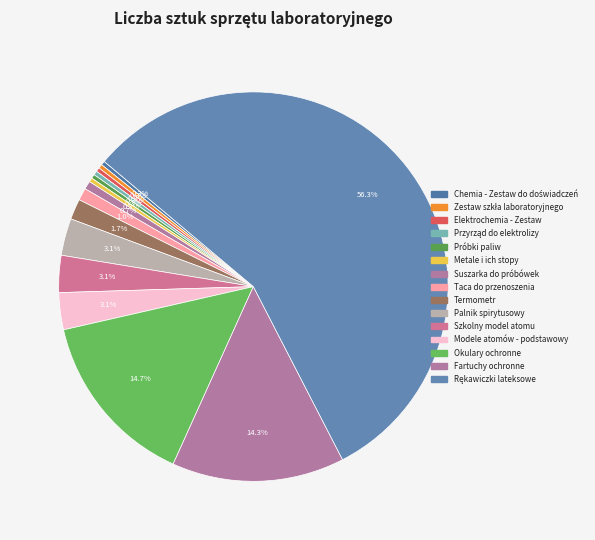

What percentage is NOT represented by Elektrochemia - Zestaw?

99.7%